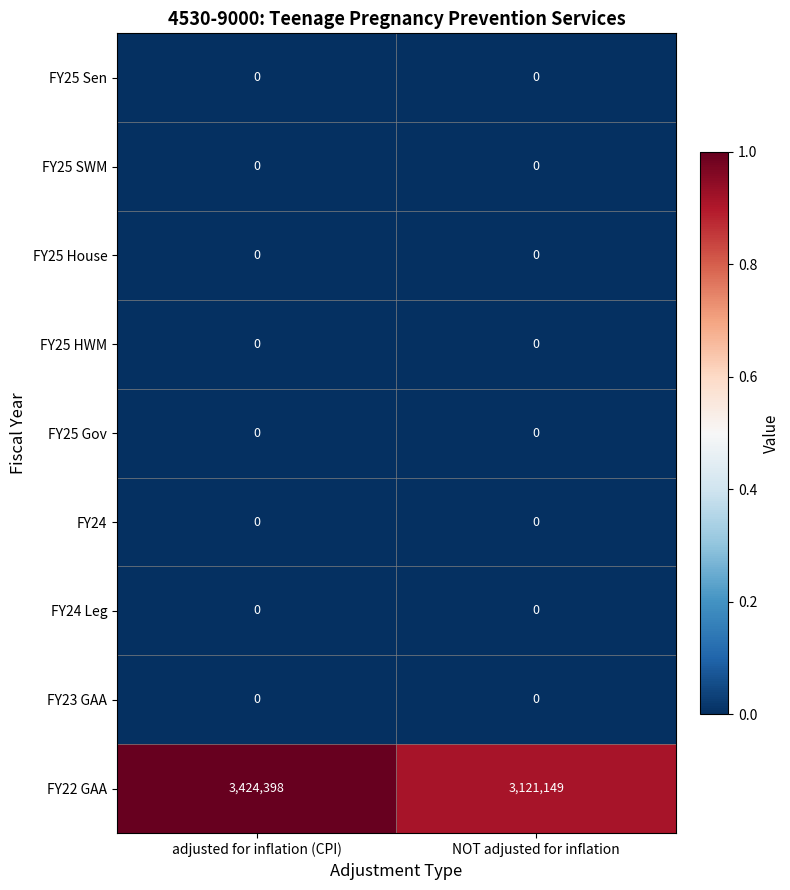

True or false: FY25 House has a value of 0 at adjusted for inflation (CPI).

True